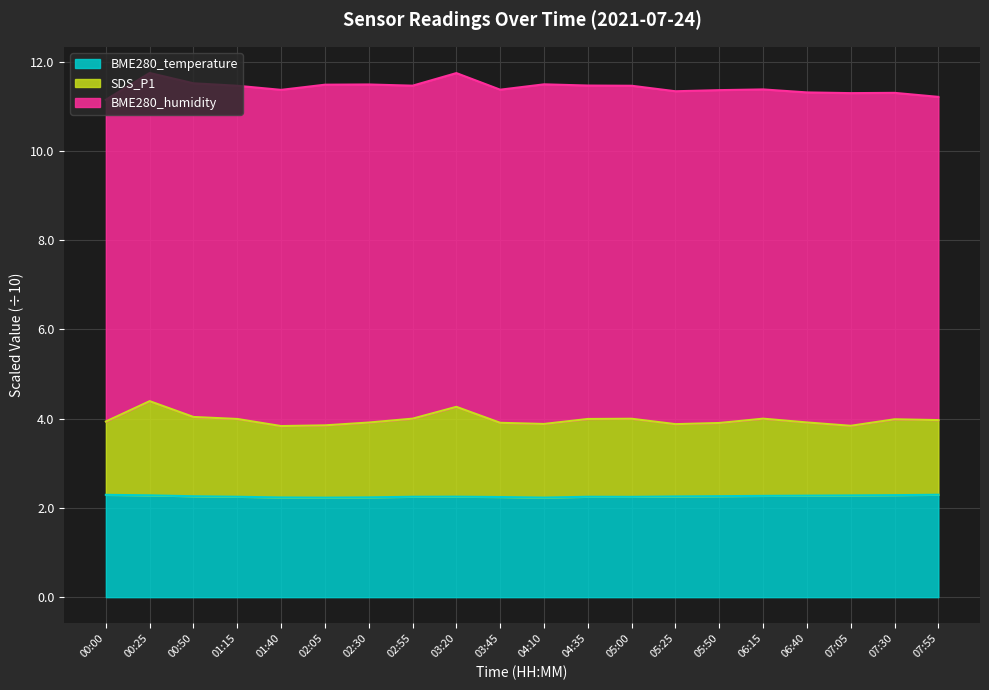

What is the difference between the maximum and minimum values in the SDS_P1 series?

0.6